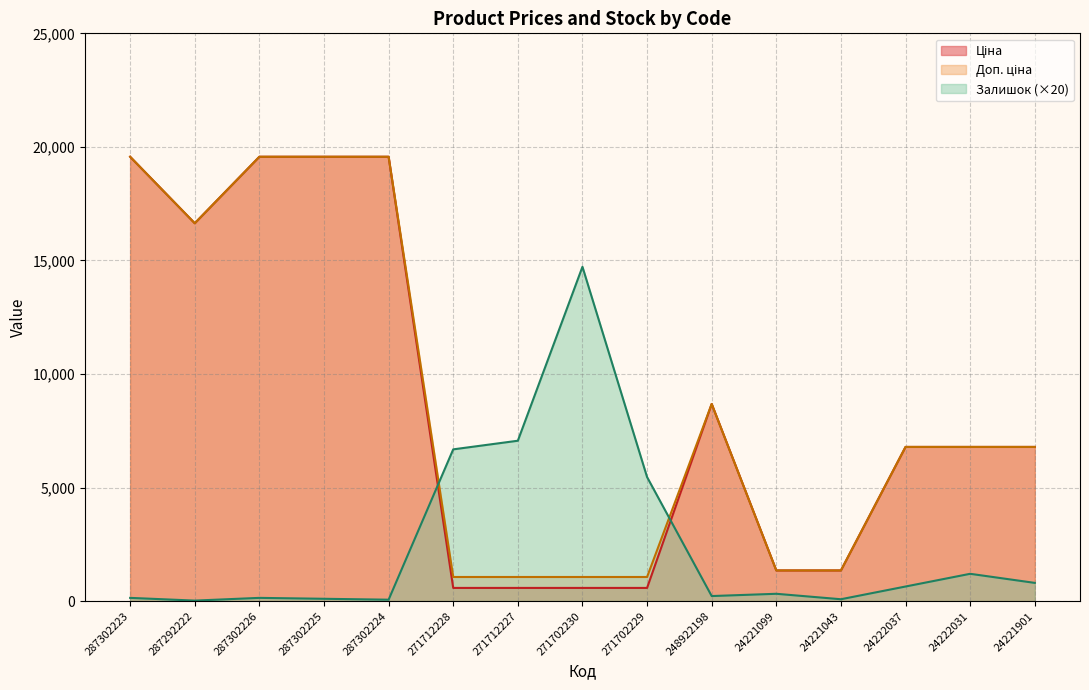

At which category is the sum across all series the highest?

287302223